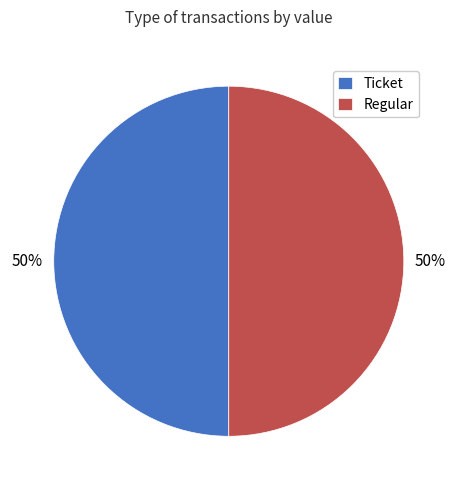

The Regular slice represents 50% of the pie. True or false?

True